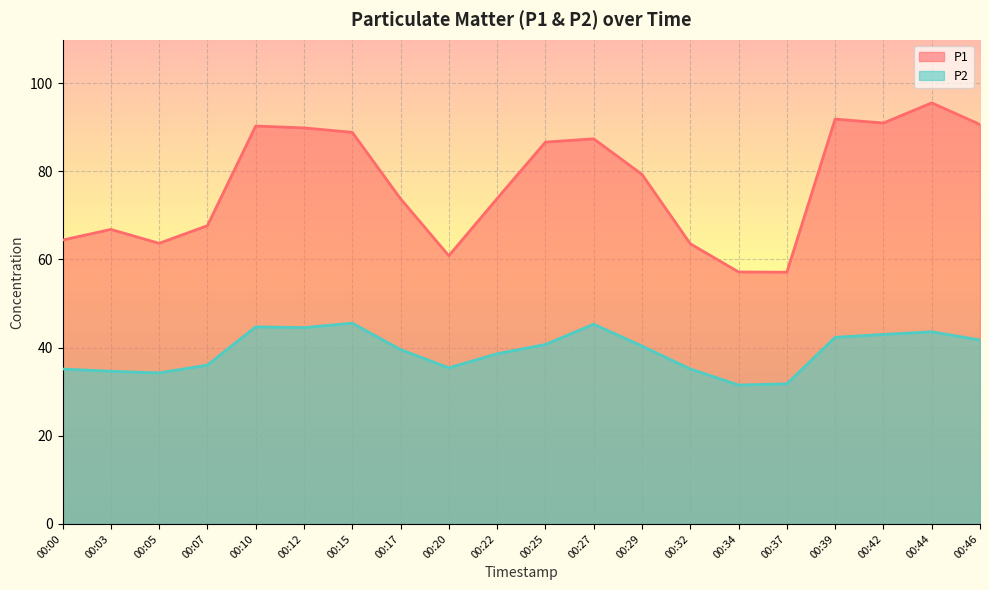

What is the total value across all series at 00:07?

103.7